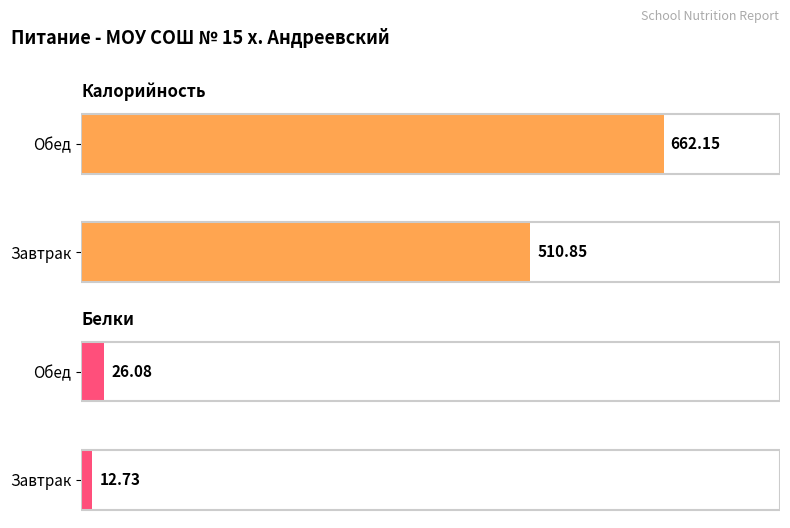

Is the value of Калорийность at 0 greater than the value of Белки at 0?

Yes